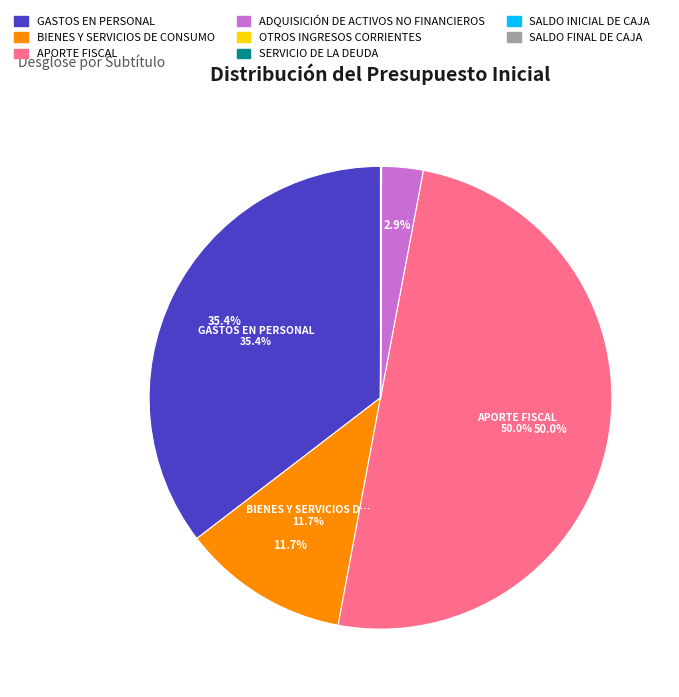

Is GASTOS EN PERSONAL the majority of the pie?

No